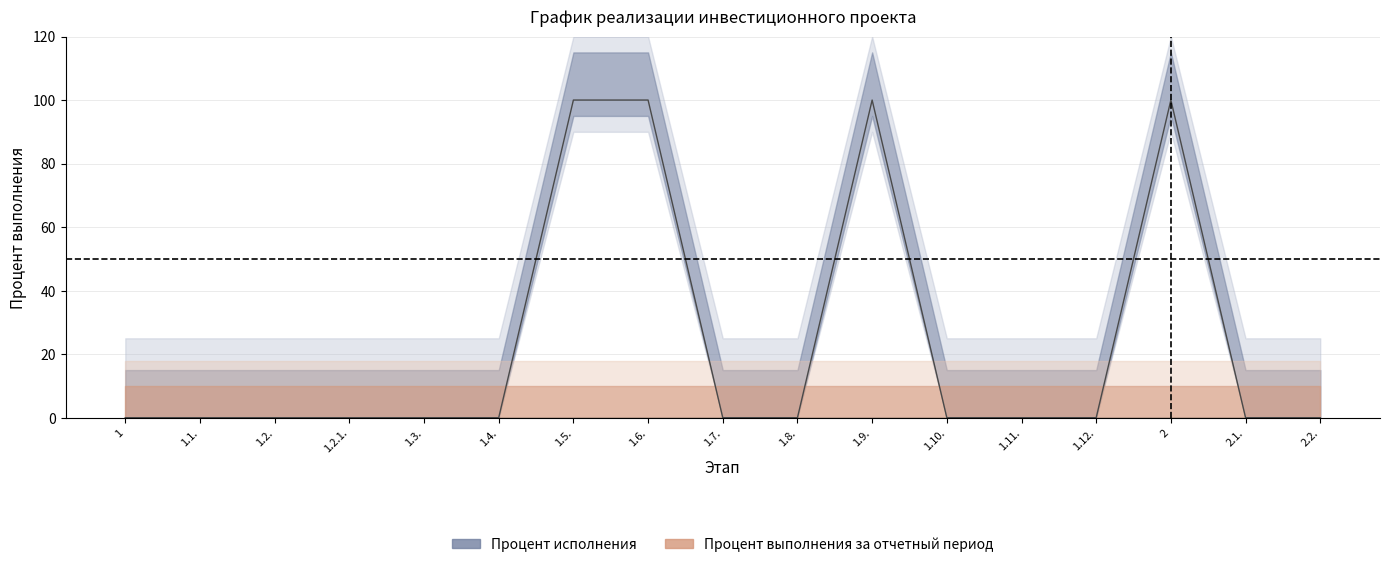

Which category has the lowest value across all series?

1